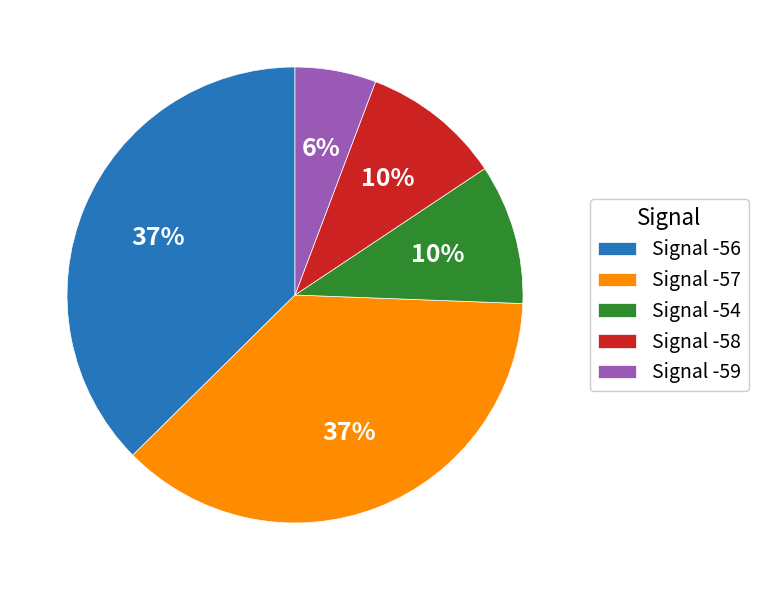

To the nearest percent, what is the average slice percentage?

20%